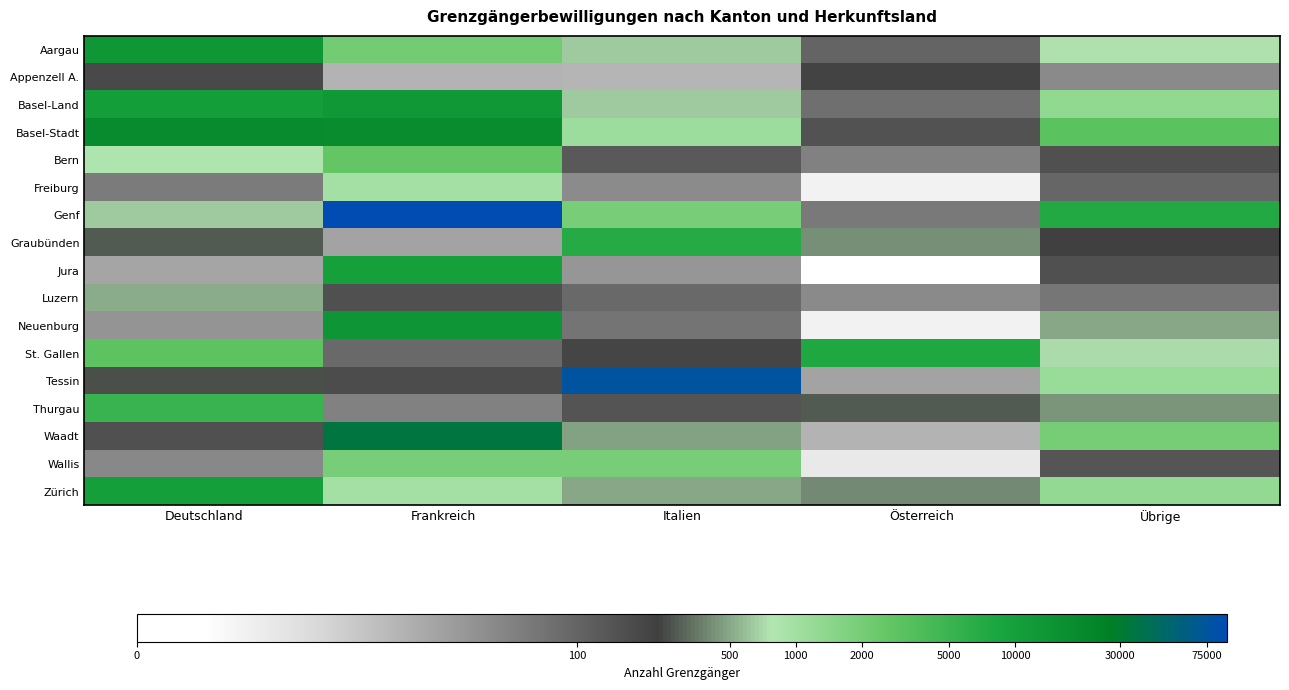

How many data points does each series have?

5